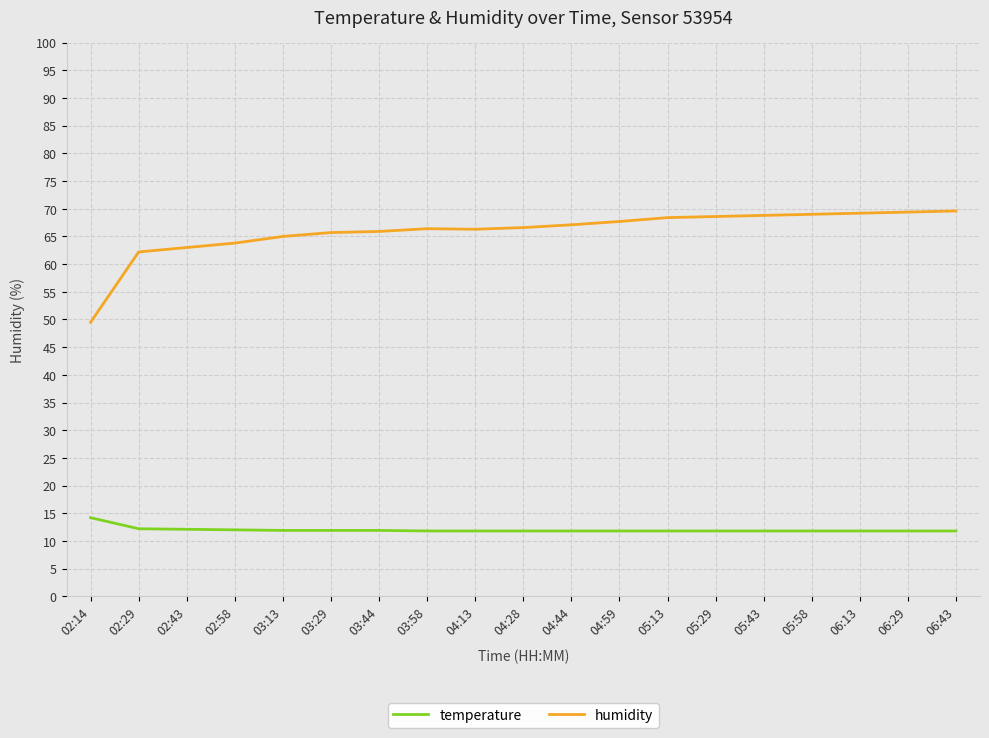

Which series has the widest spread of values?

humidity